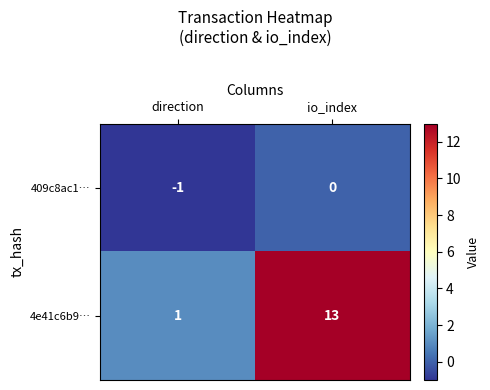

At which category is the sum across all series the highest?

io_index